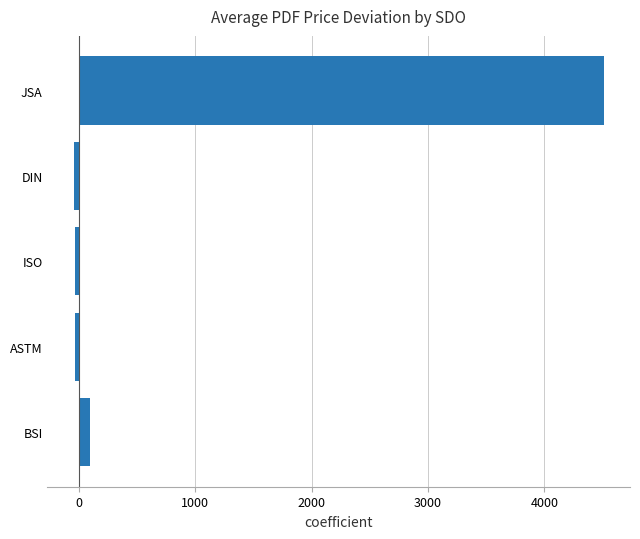

At which label is the value closest to 2233?

BSI